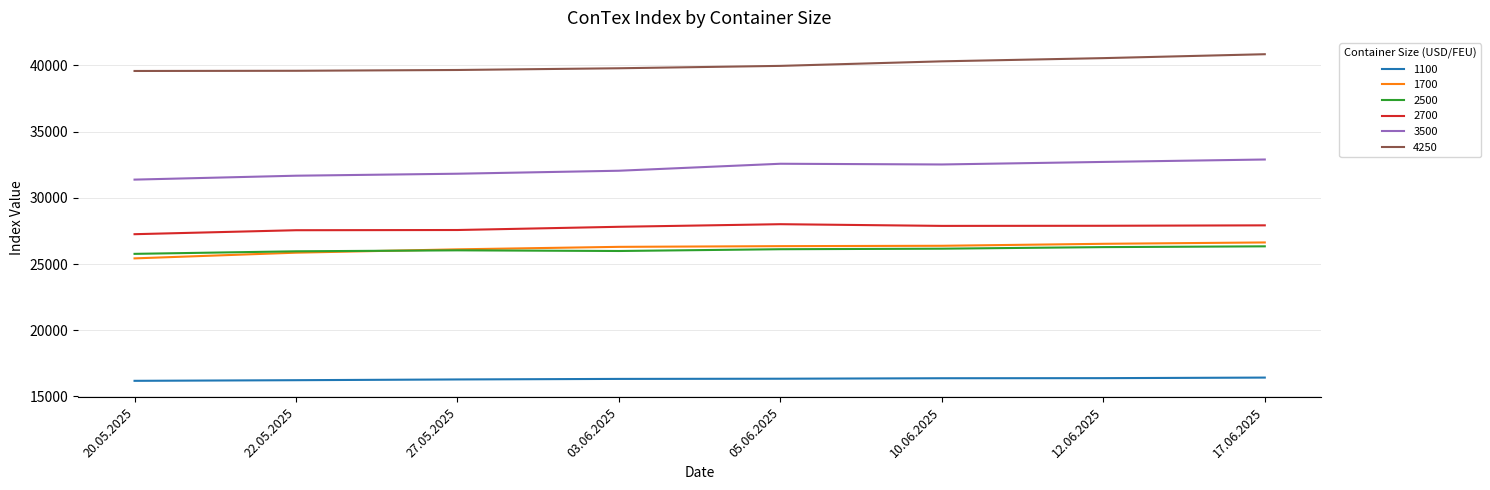

The value of 1700 at 17.06.2025 is 26627. True or false?

True